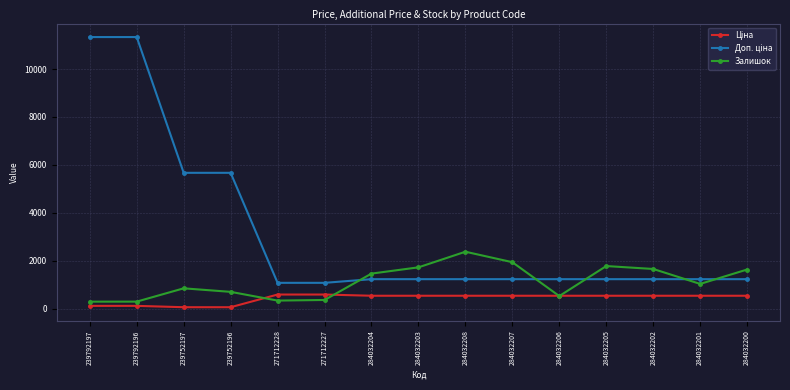

In Залишок, how many points are higher than both neighbors (excluding endpoints)?

3